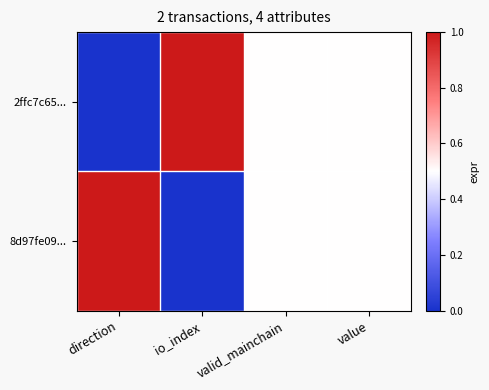

At which category is the sum across all series the highest?

direction